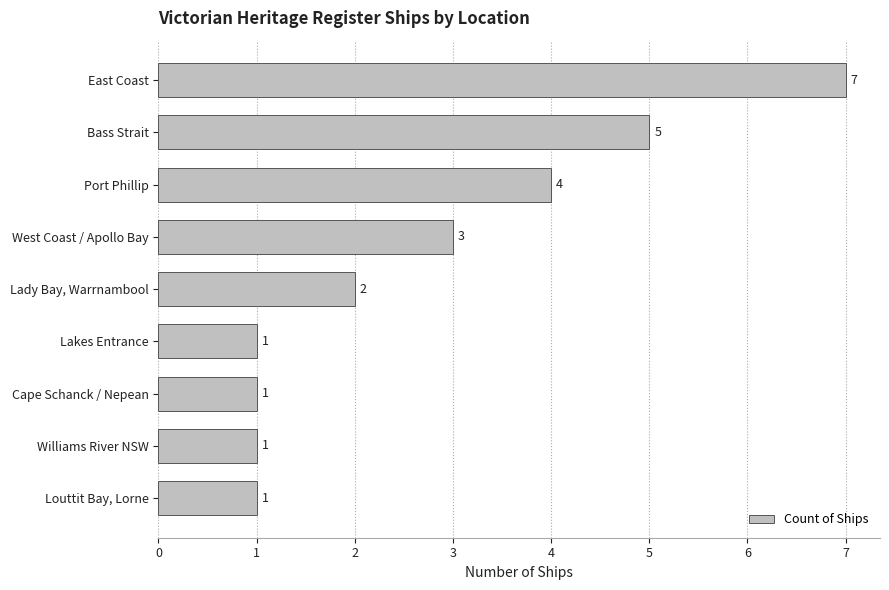

What is the difference between the second highest and minimum values?

4